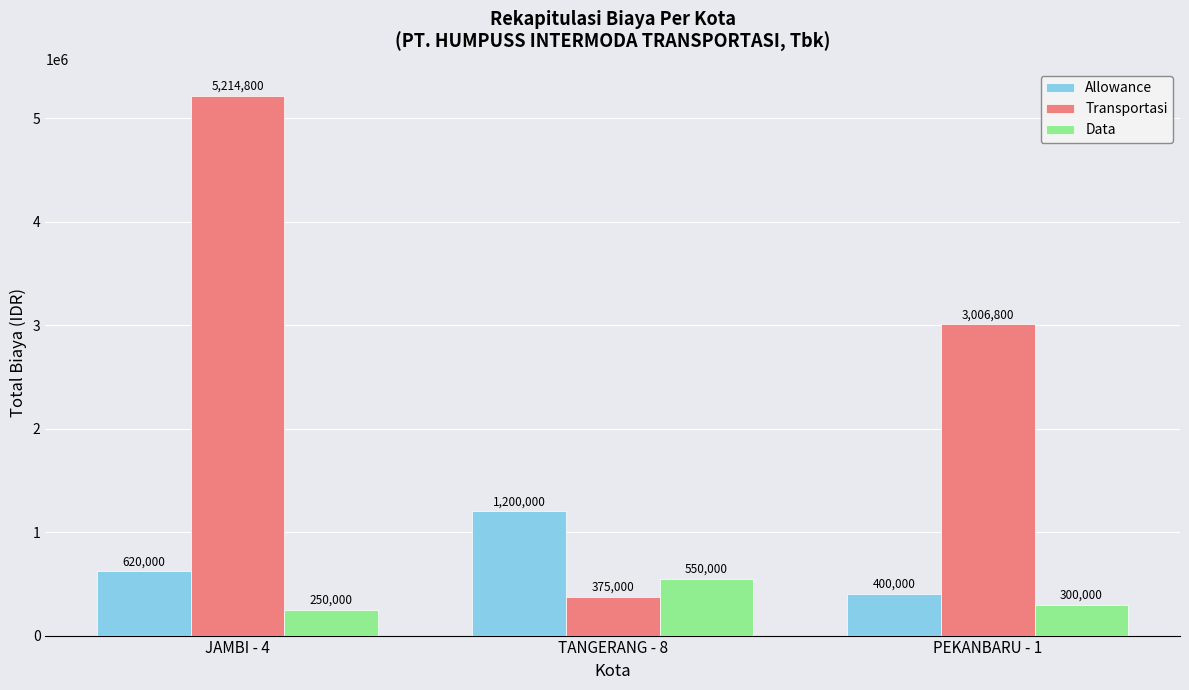

Reading right to left, extract all data points from this chart.

Allowance: 400000	1200000	620000
Transportasi: 3006800	375000	5214800
Data: 300000	550000	250000